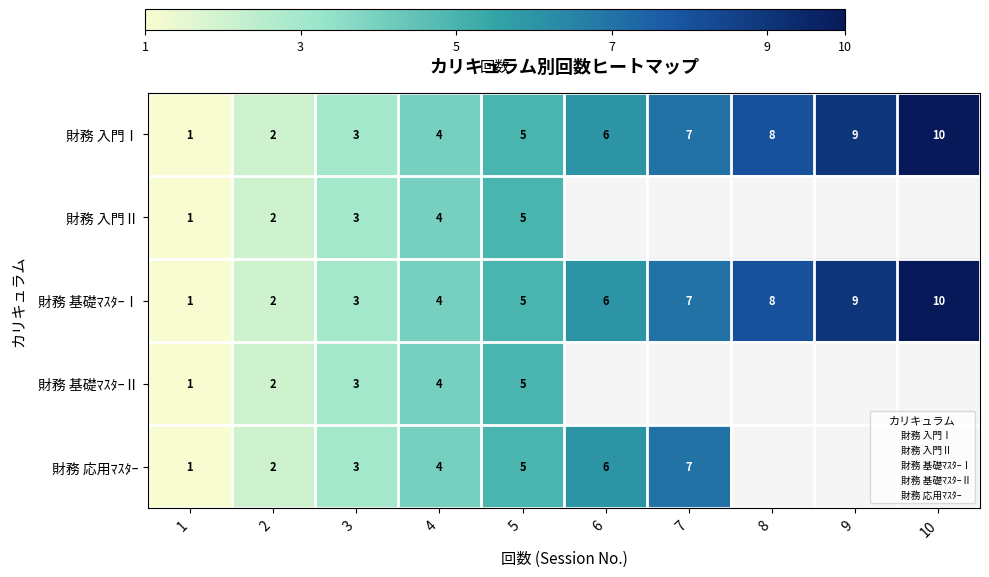

How many positive values does the 財務 入門Ⅱ series have?

5